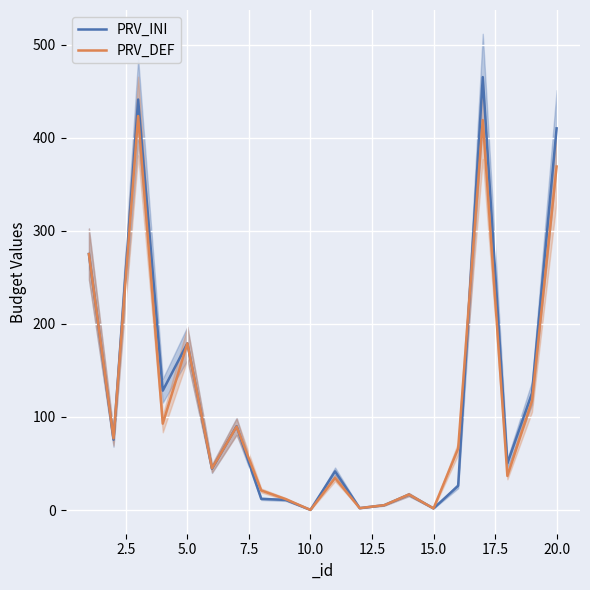

Read the PRV_DEF value at 10.0.

0.1